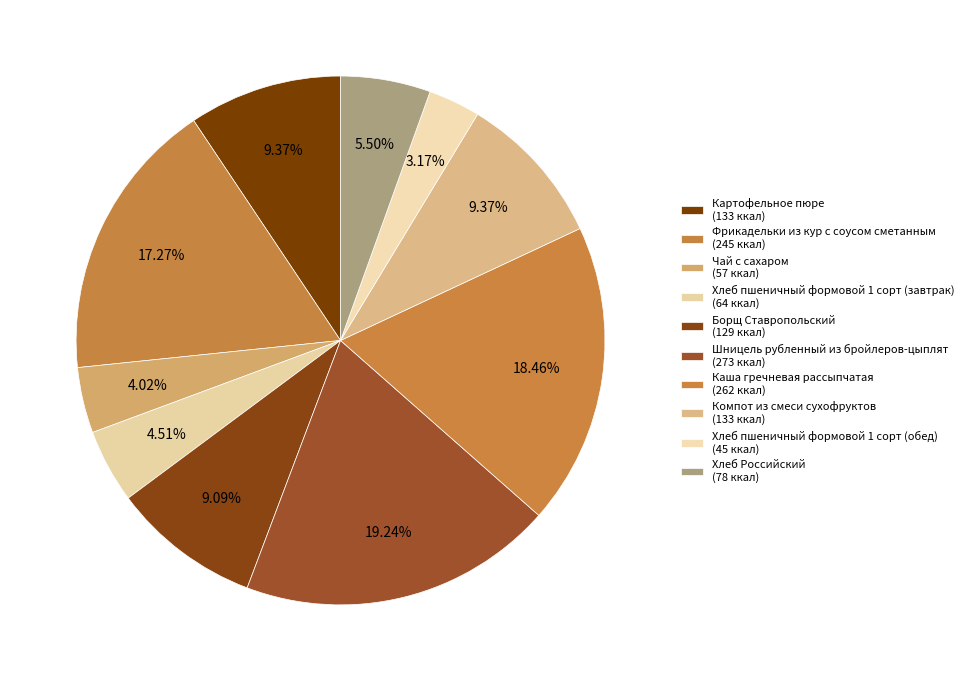

Rank the categories by value from highest to lowest.

Шницель рубленный из бройлеров-цыплят, Каша гречневая рассыпчатая, Фрикадельки из кур с соусом сметанным, Картофельное пюре, Компот из смеси сухофруктов, Борщ Ставропольский, Хлеб Российский, Хлеб пшеничный формовой 1 сорт (завтрак), Чай с сахаром, Хлеб пшеничный формовой 1 сорт (обед)